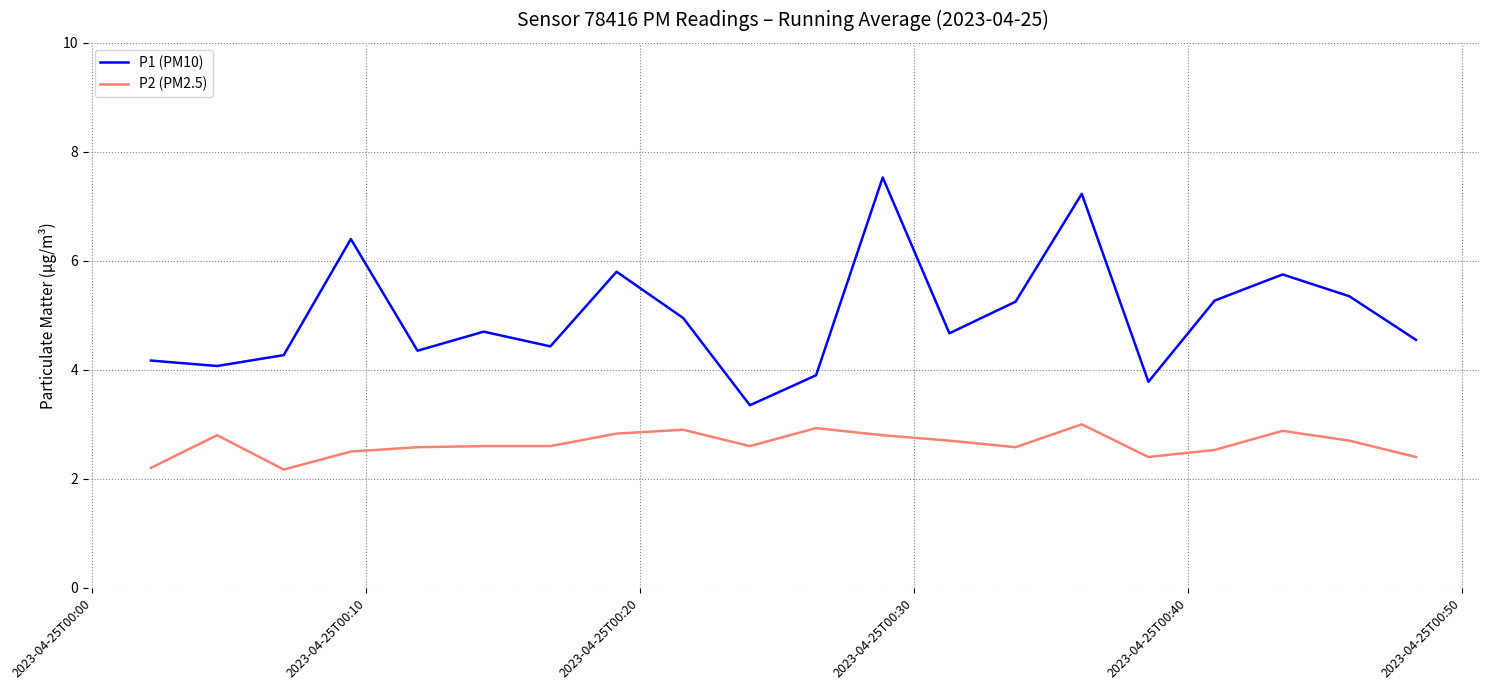

Which series has the widest spread of values?

P1 (PM10)